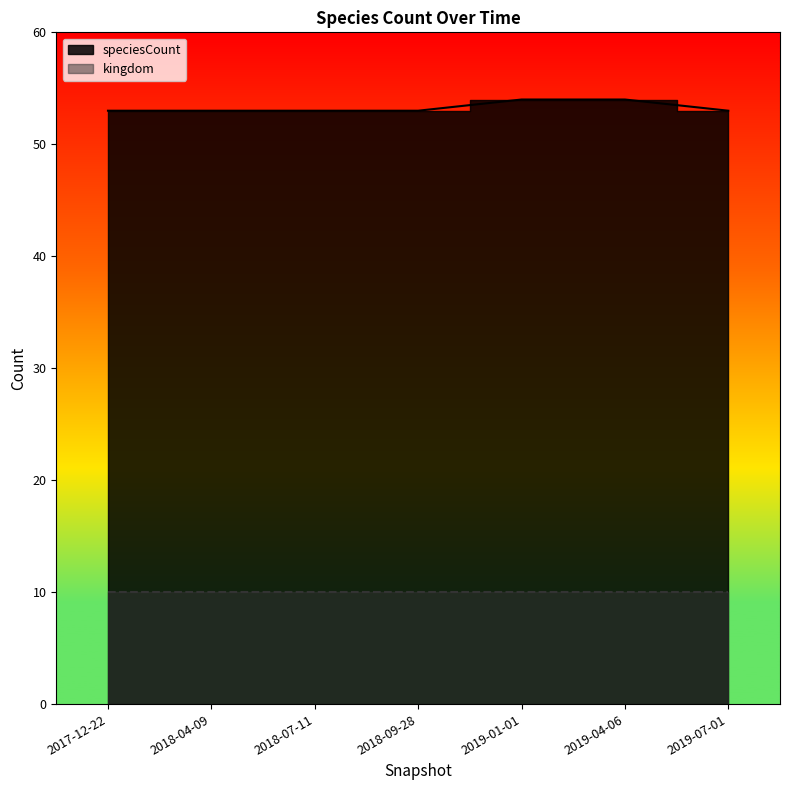

What is the sum of the values at 2018-04-09 and 2018-07-11?

106